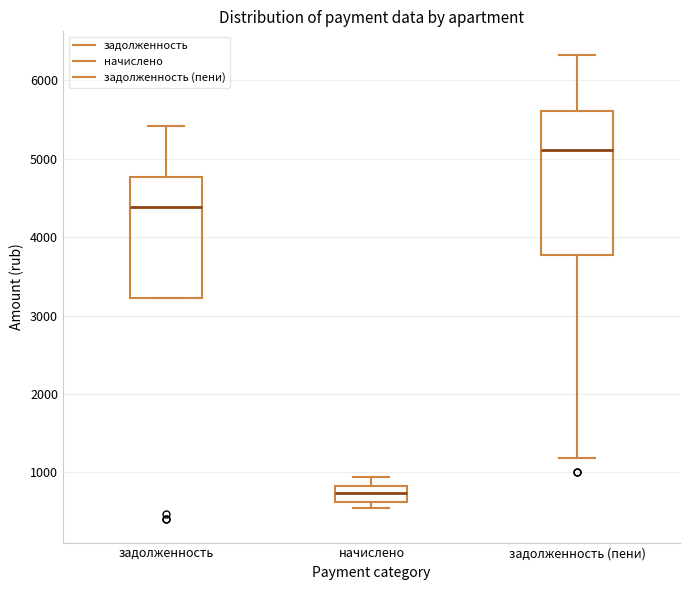

Which box has the lowest median line?

начислено